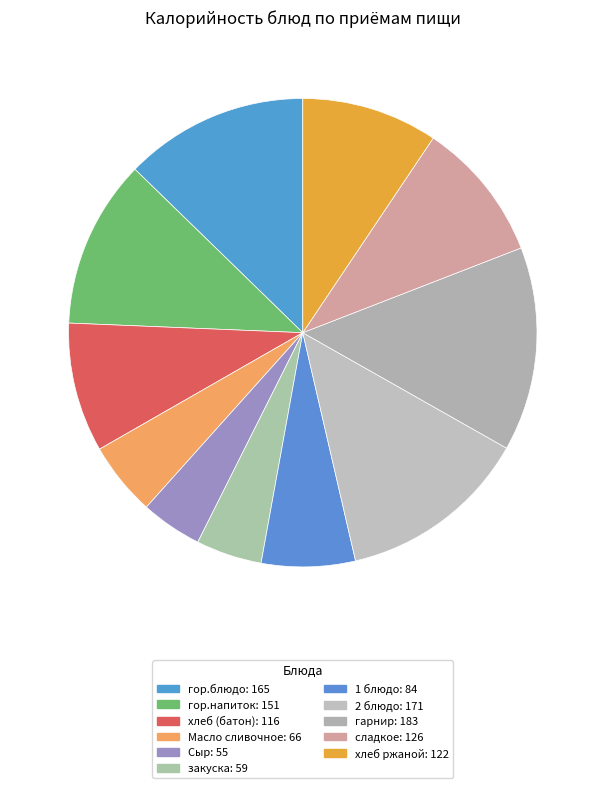

The хлеб (батон) slice represents 9% of the pie. True or false?

True